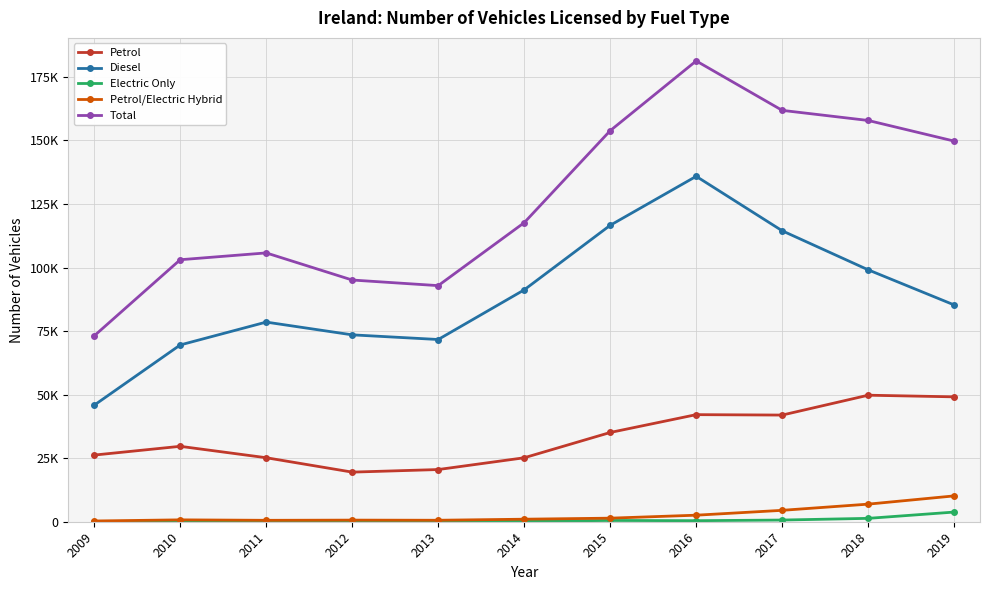

Read the Electric Only value at 2016.

411